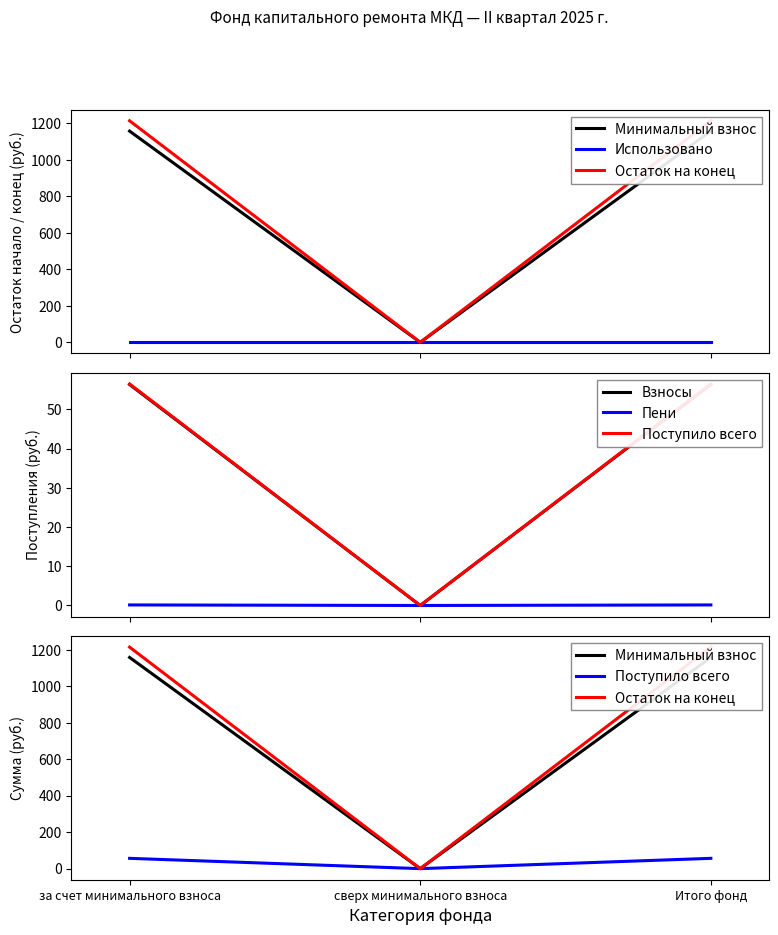

At which category is the sum across all series the highest?

за счет минимального взноса